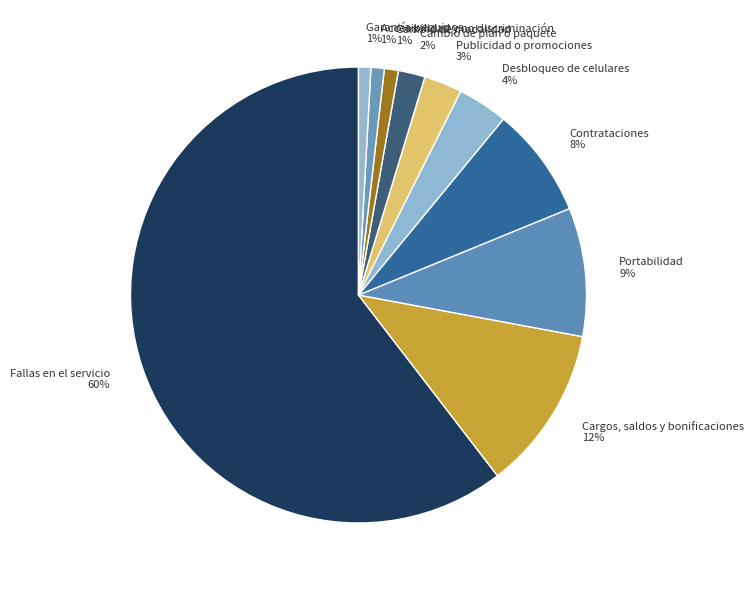

The Cambio de modalidad slice represents 1% of the pie. True or false?

True